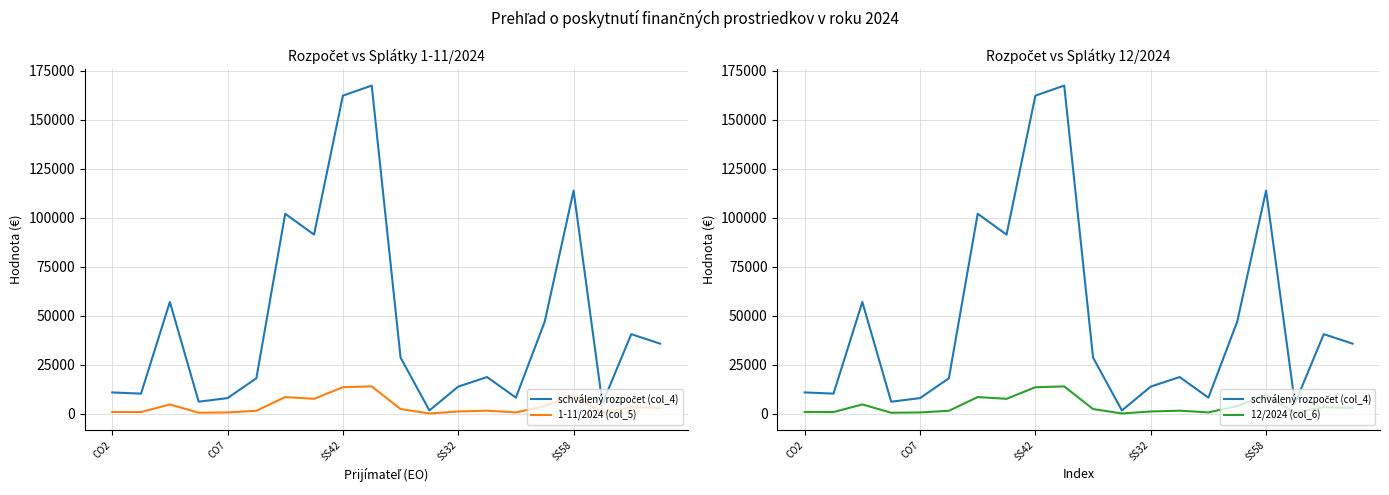

True or false: schválený rozpočet (col_4) and 12/2024 (col_6) intersect in this chart.

False